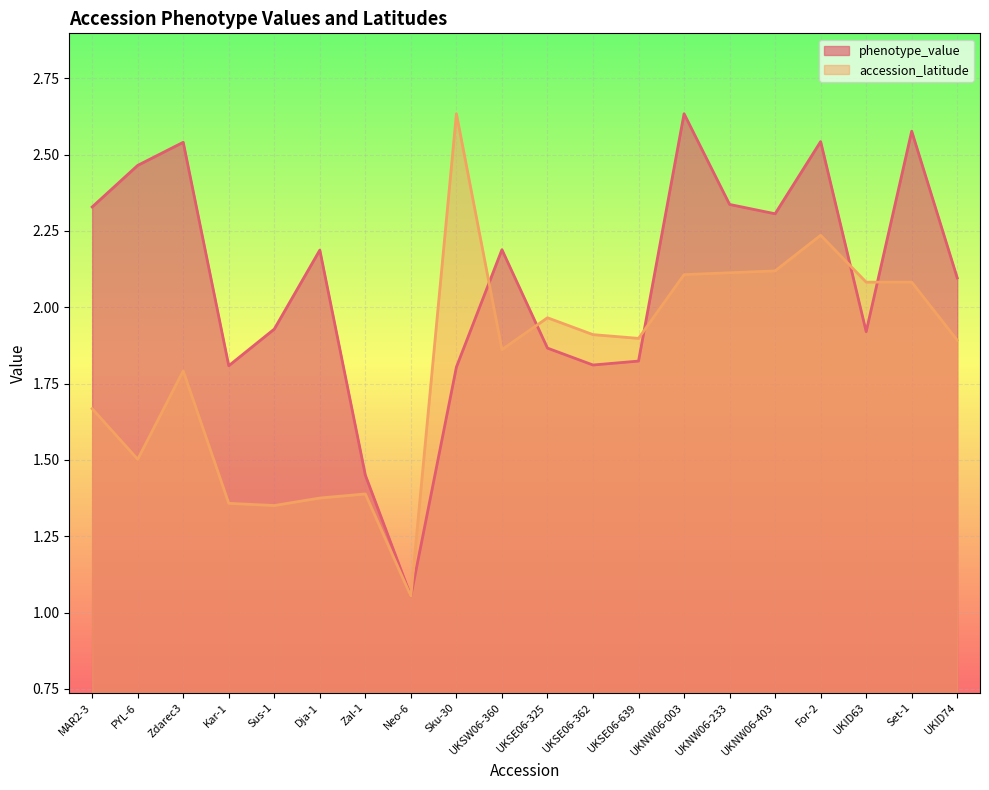

At which category is the sum across all series the highest?

For-2